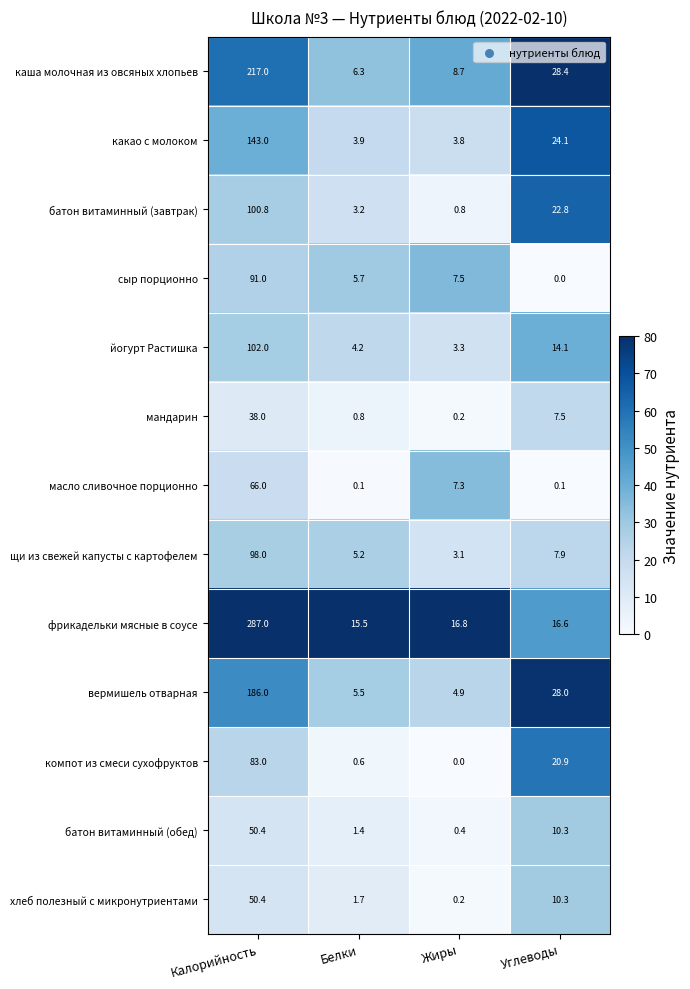

What is the sum of the сыр порционно values at Калорийность and Жиры?

98.5